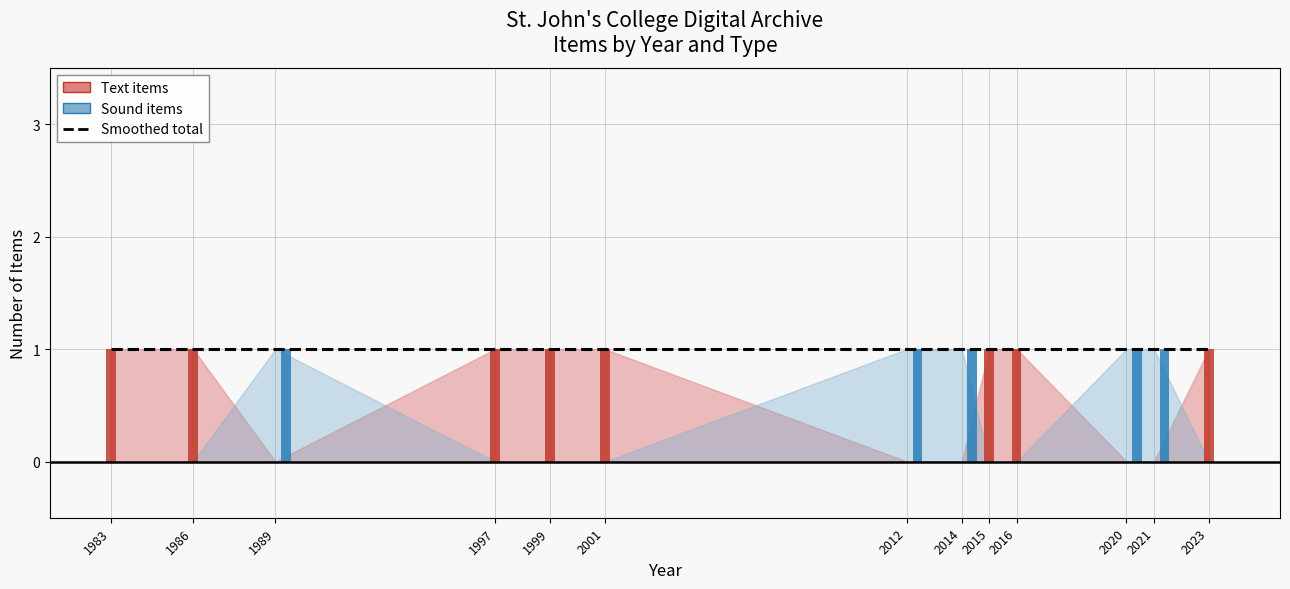

What are all the series names shown in the legend?

Smoothed total, Text items (bar), Sound items (bar)